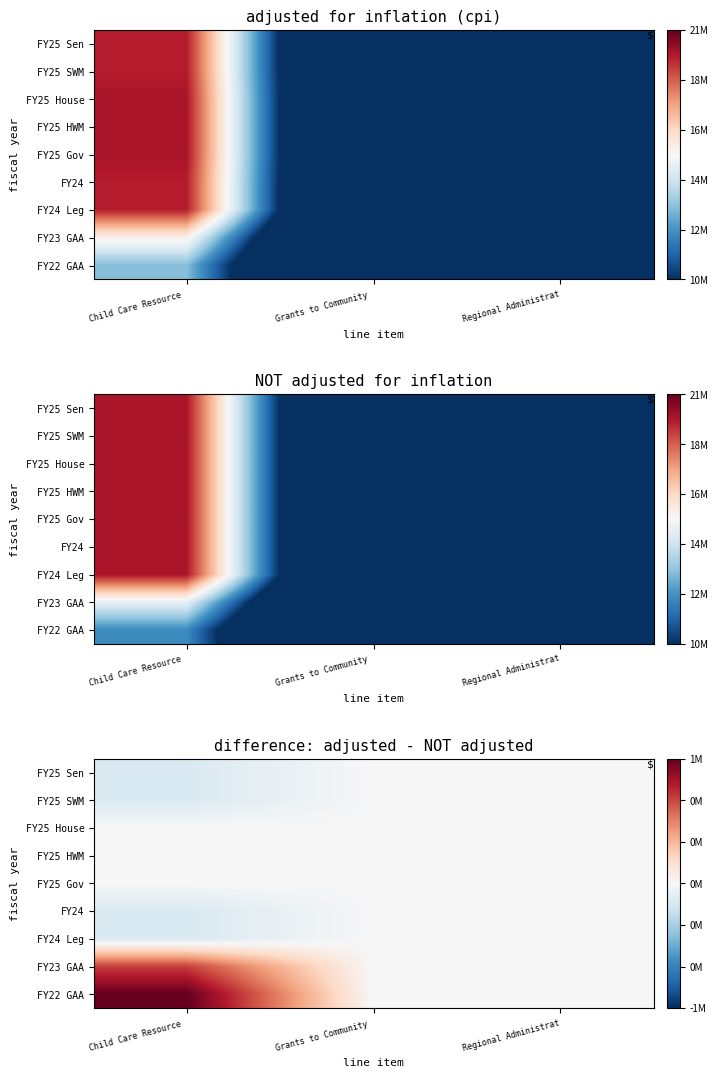

The value of FY25 SWM at Child Care Resource is -175257. True or false?

True